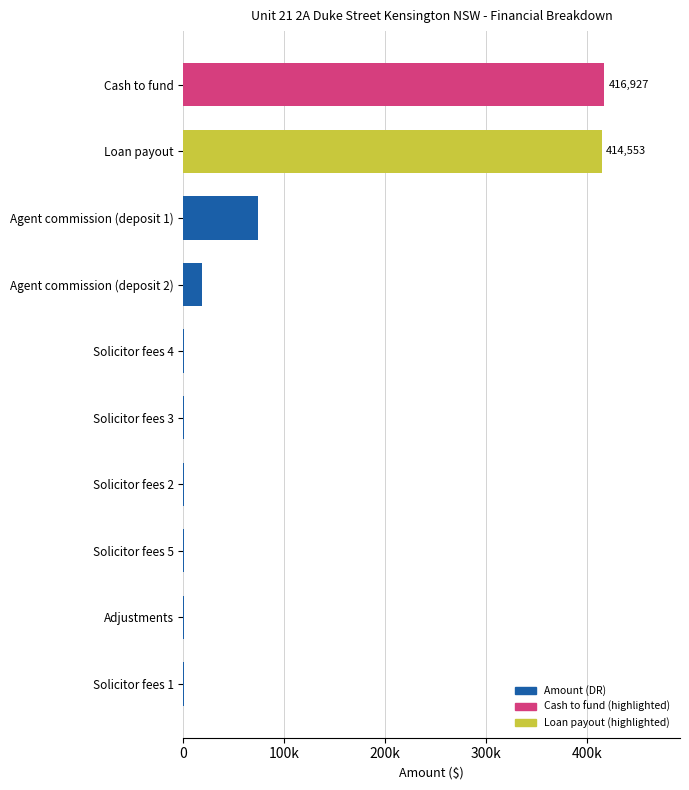

What is the sum of all values?

925903.5